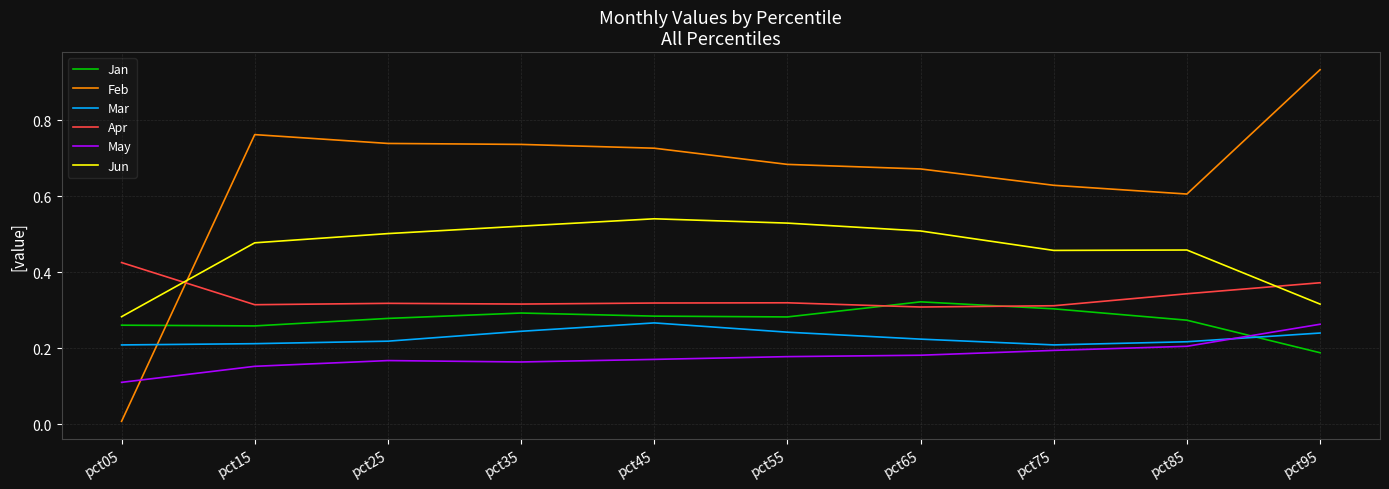

Which series has the largest range (max minus min)?

Feb